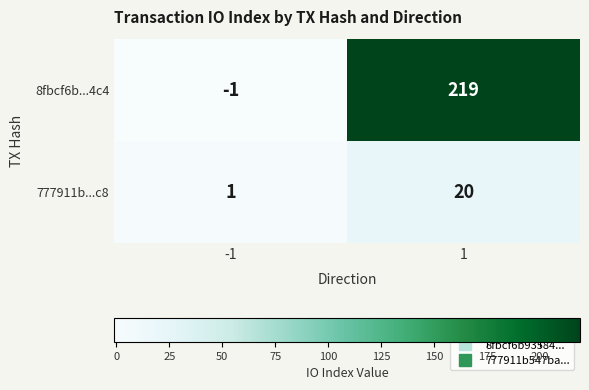

The value of 777911b...c8 at 1 is 20. True or false?

True